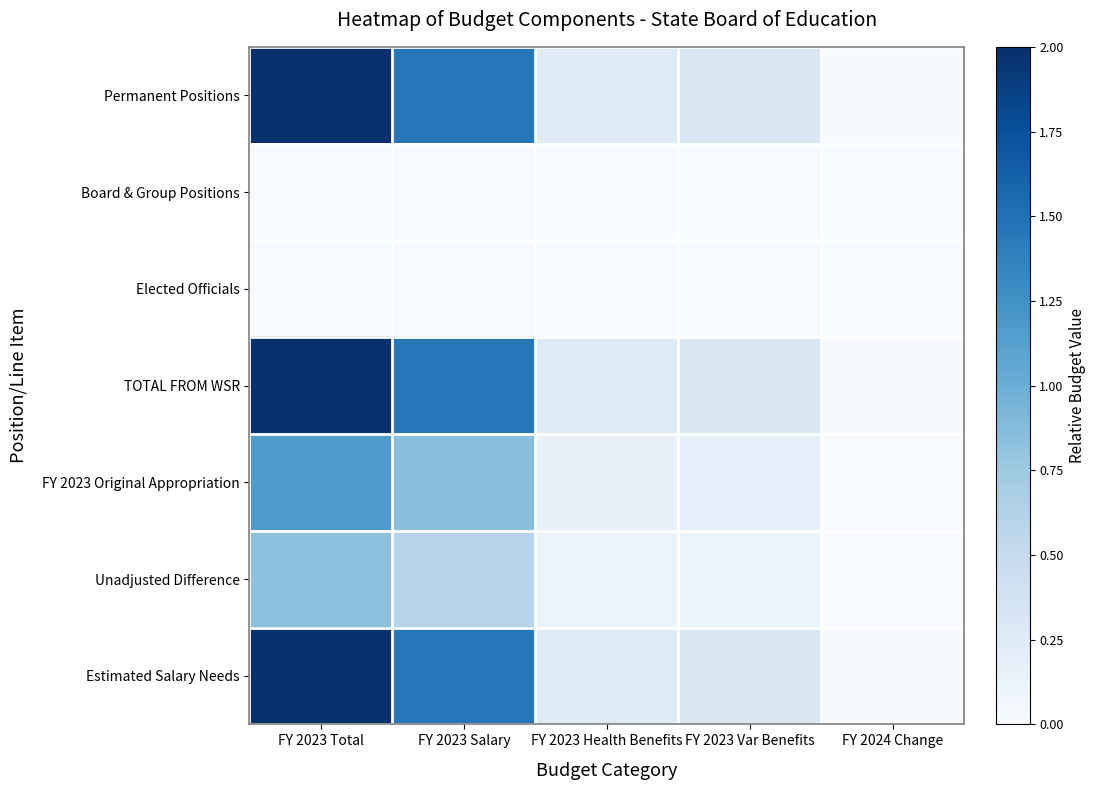

Rank the series at FY 2024 Change from highest to lowest value.

Permanent Positions, TOTAL FROM WSR, Estimated Salary Needs, Board & Group Positions, Elected Officials, FY 2023 Original Appropriation, Unadjusted Difference